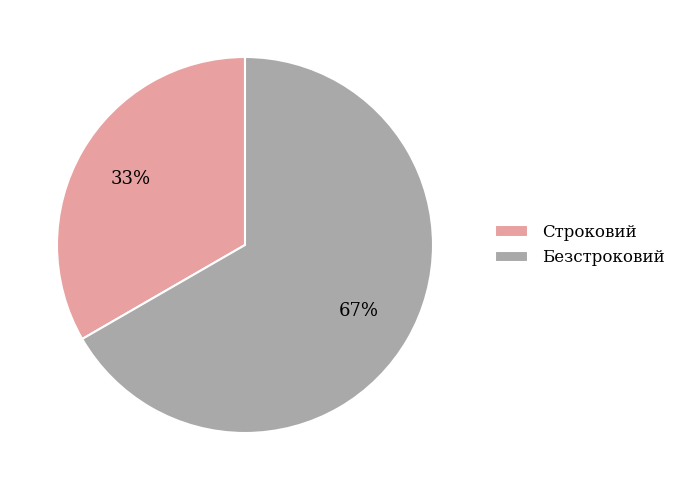

How many slices are in this pie chart?

2